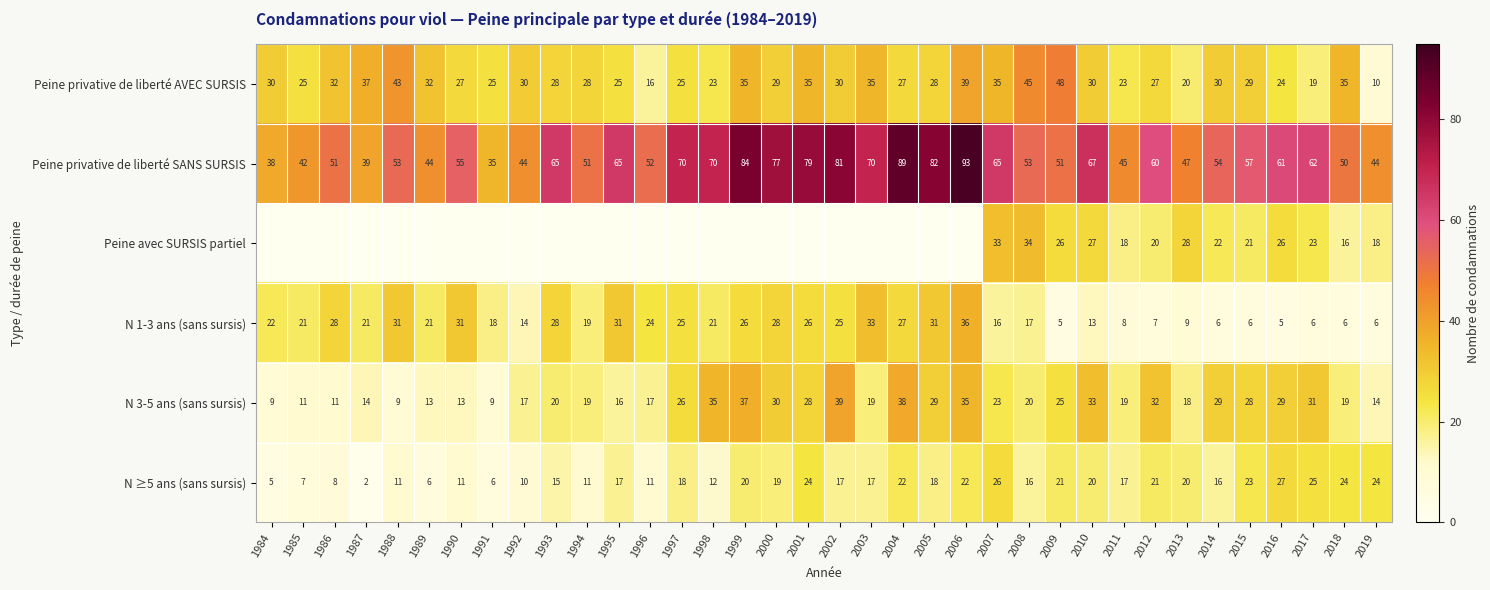

What is the sum of the Peine privative de liberté SANS SURSIS values at 1986 and 1990?

106